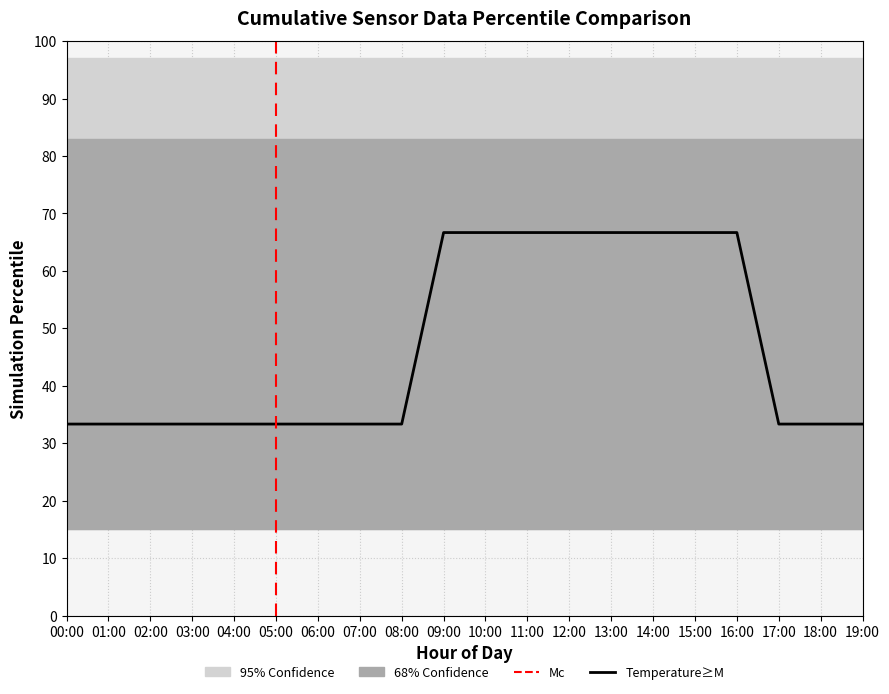

What is the average value?

46.7